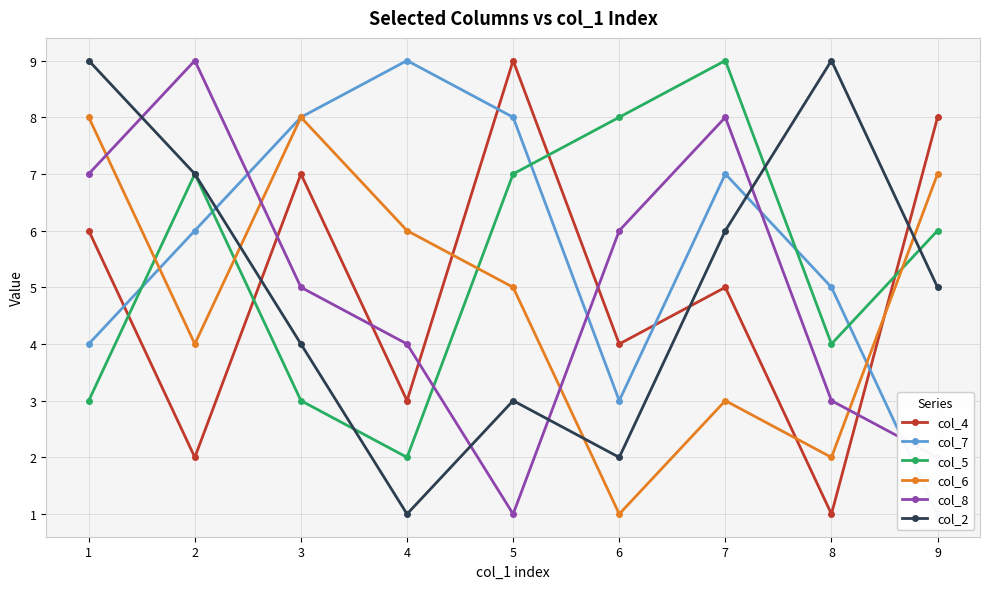

Rank the series by their maximum value, from lowest to highest.

col_6, col_4, col_7, col_5, col_8, col_2